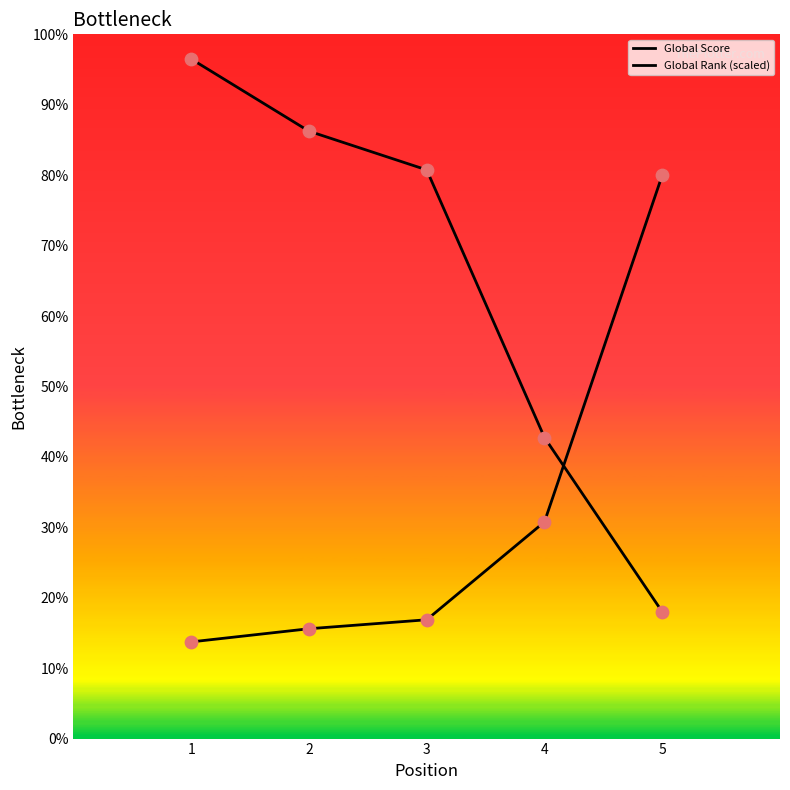

At which category is the sum across all series the highest?

1